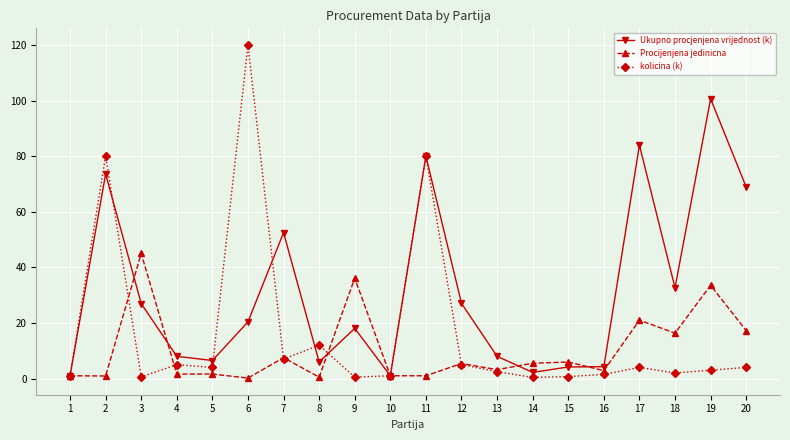

The value of Ukupno procjenjena vrijednost (k) at 8 is 6.0. True or false?

True